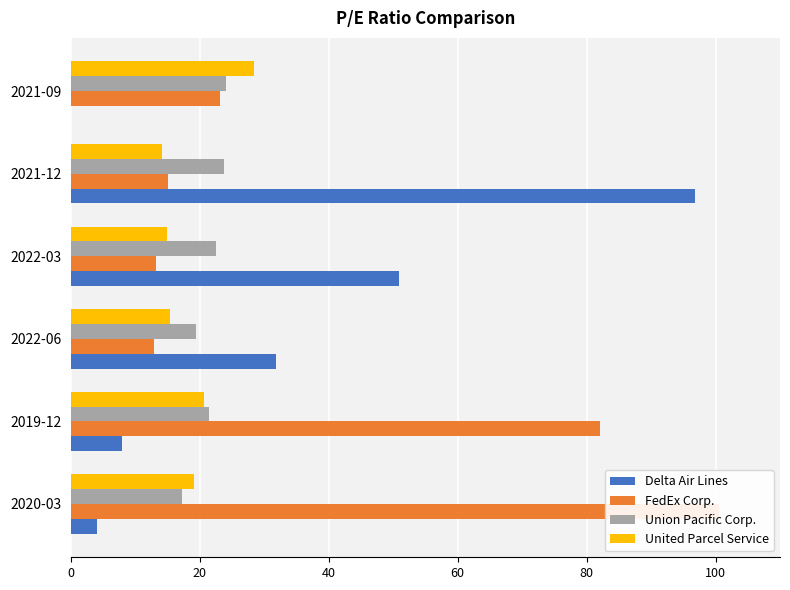

Is it true that Delta Air Lines equals 4.1 at 2020-03?

True